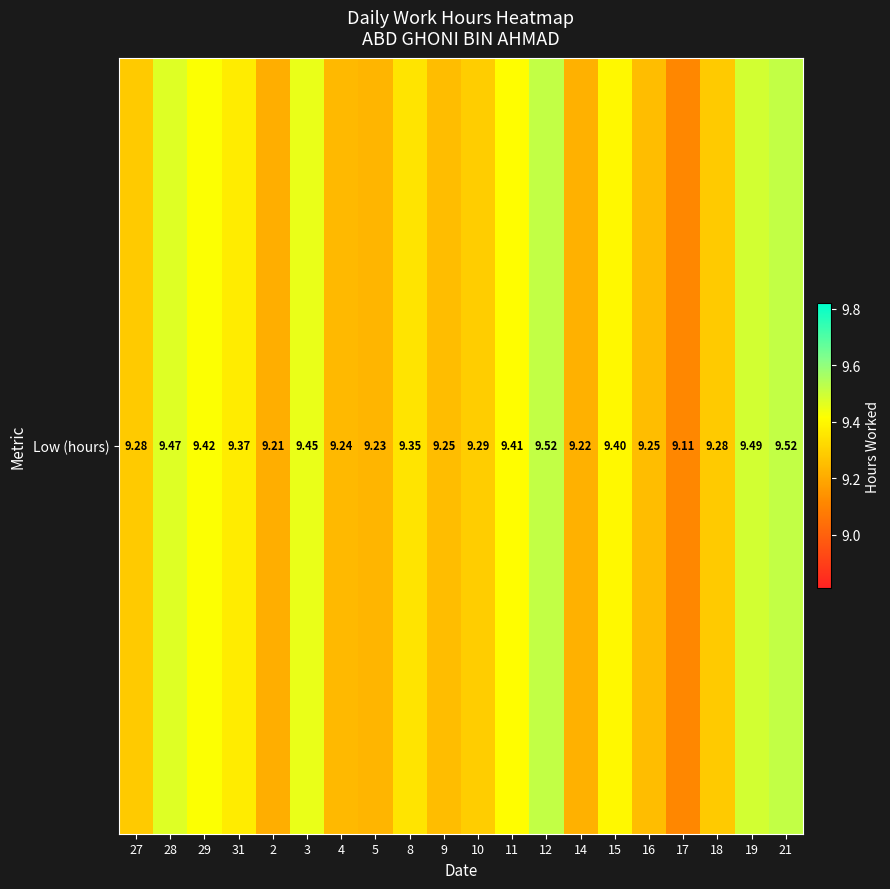

The value of Low (hours) at 14 is 9.2. True or false?

True